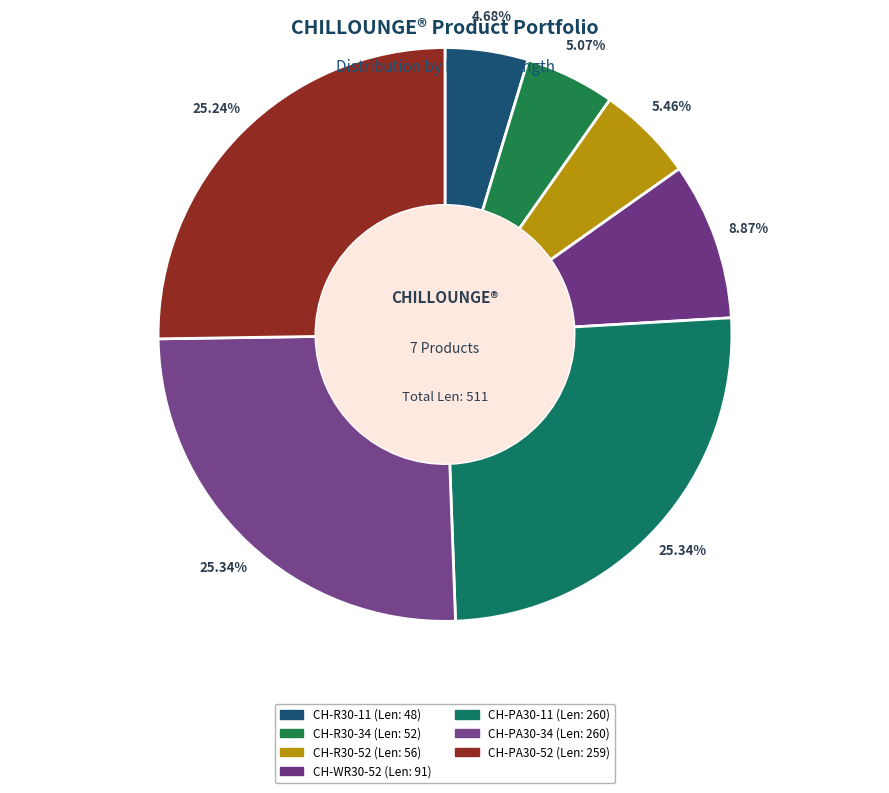

Does CH-R30-11 represent more than half of the total?

No